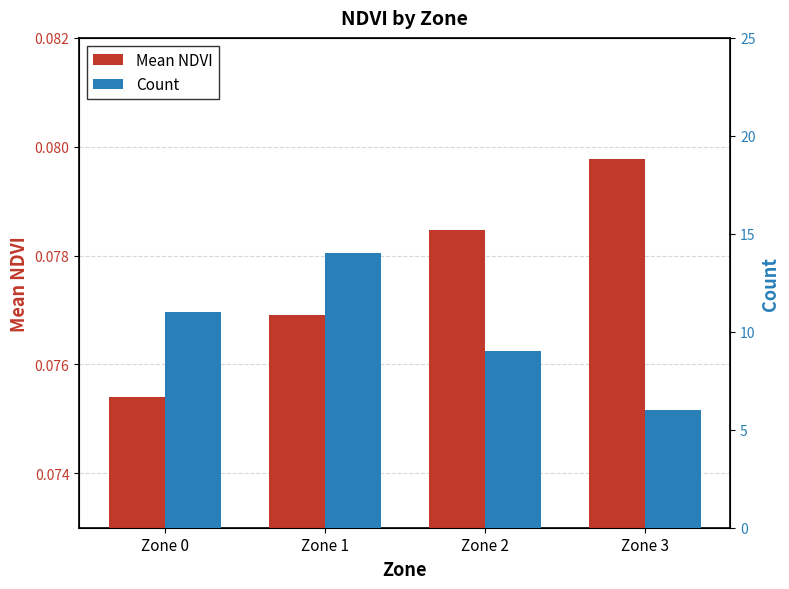

Which series has the largest range (max minus min)?

Count